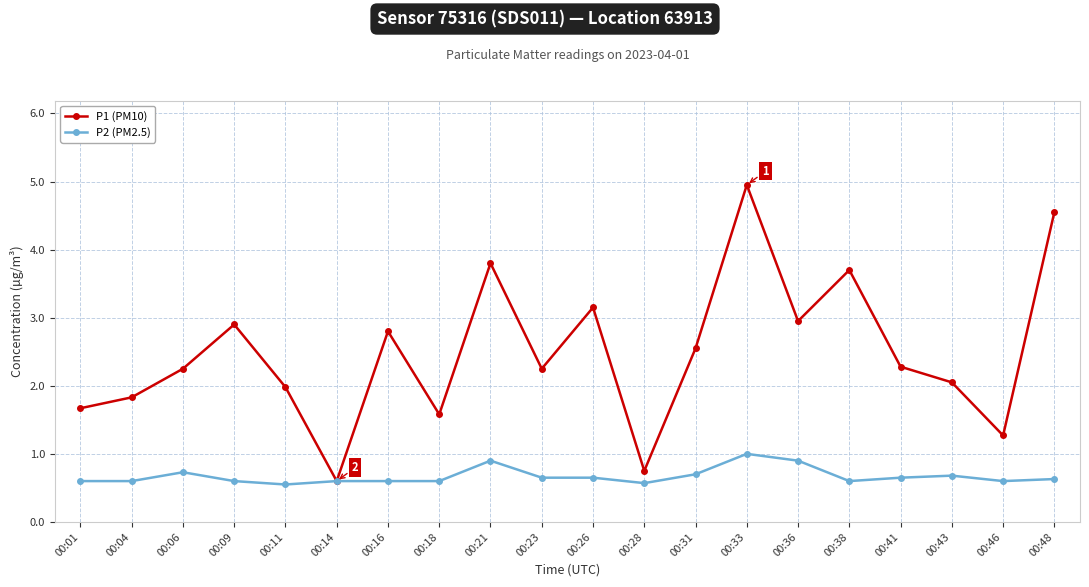

What is the smallest value displayed?

0.6